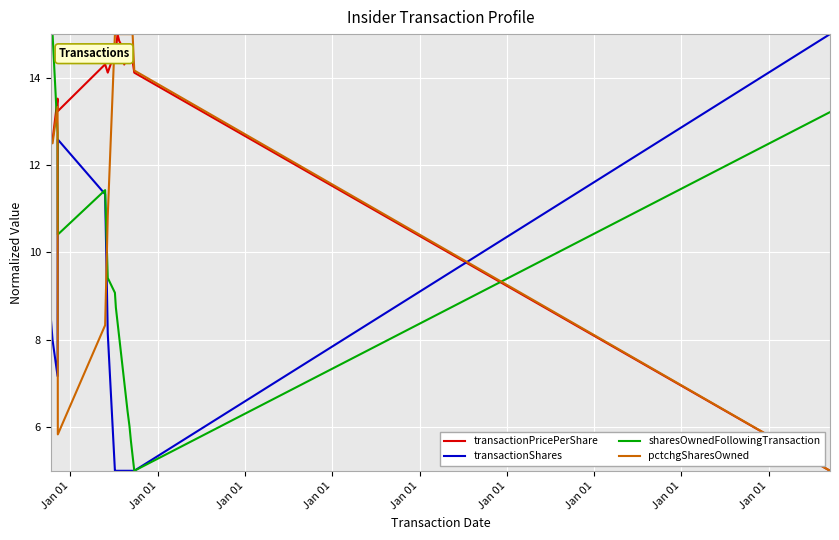

What is the average value of the sharesOwnedFollowingTransaction series?

8.9